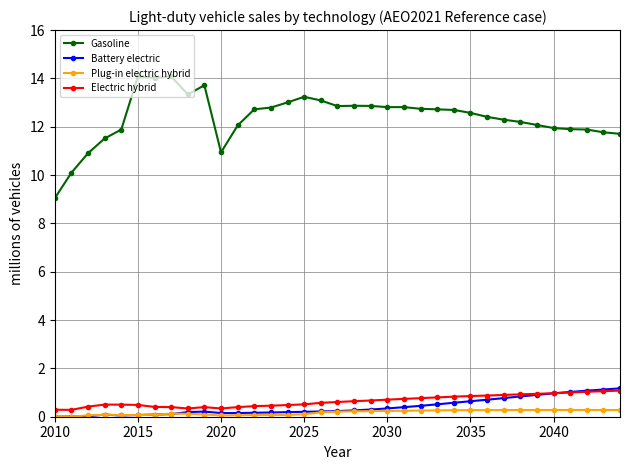

Which series has the largest range (max minus min)?

Gasoline